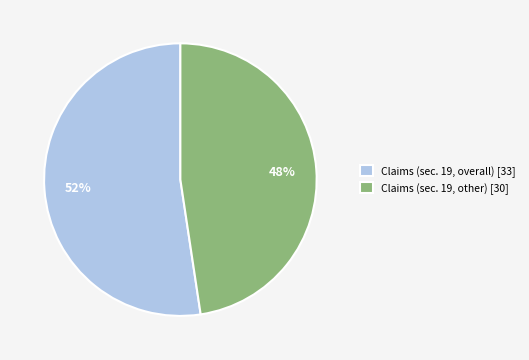

Rank the categories by value from highest to lowest.

Claims (sec. 19, overall) [33], Claims (sec. 19, other) [30]